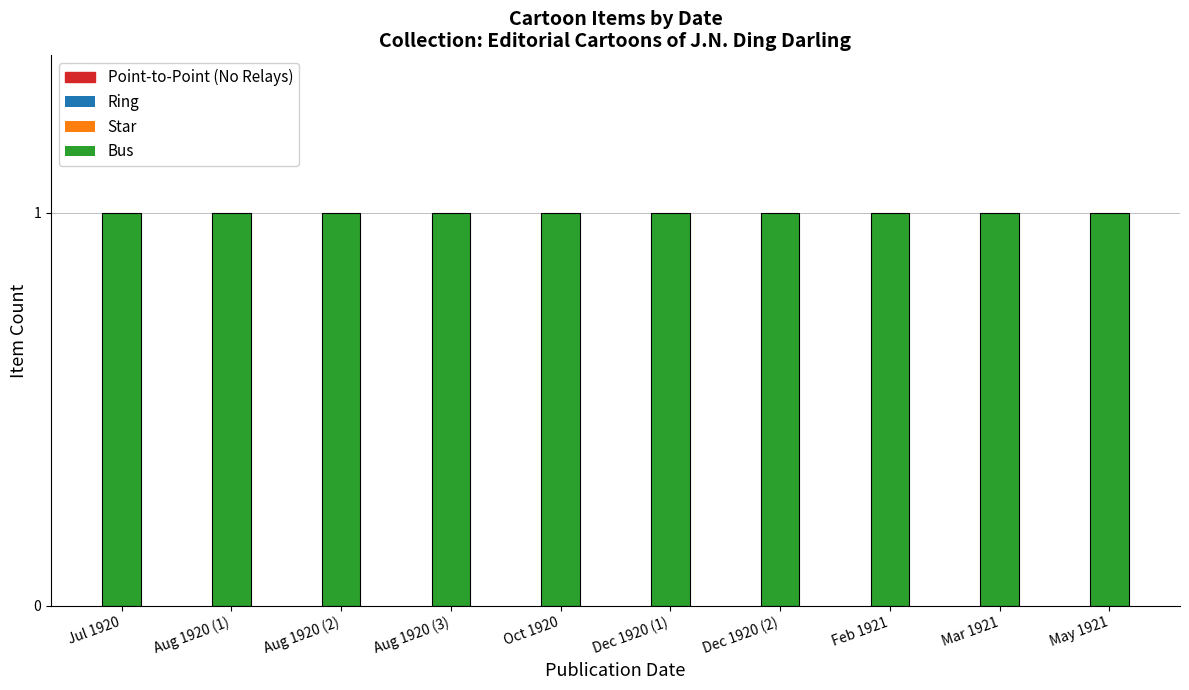

Rank the categories by Ring value from lowest to highest.

Jul 1920, Aug 1920 (1), Aug 1920 (2), Aug 1920 (3), Oct 1920, Dec 1920 (1), Dec 1920 (2), Feb 1921, Mar 1921, May 1921